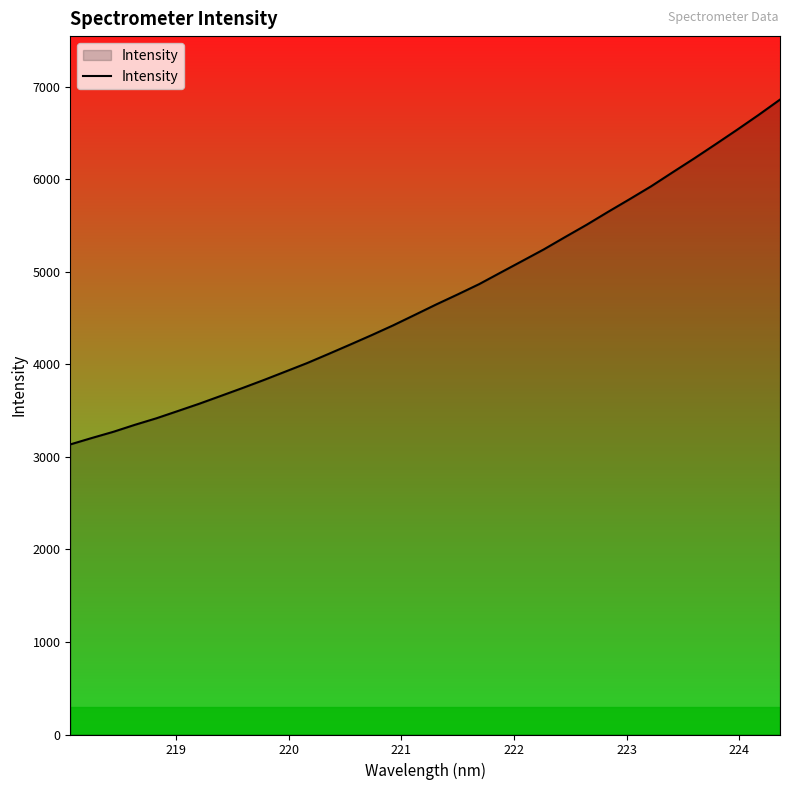

How many lines are shown in the chart?

1